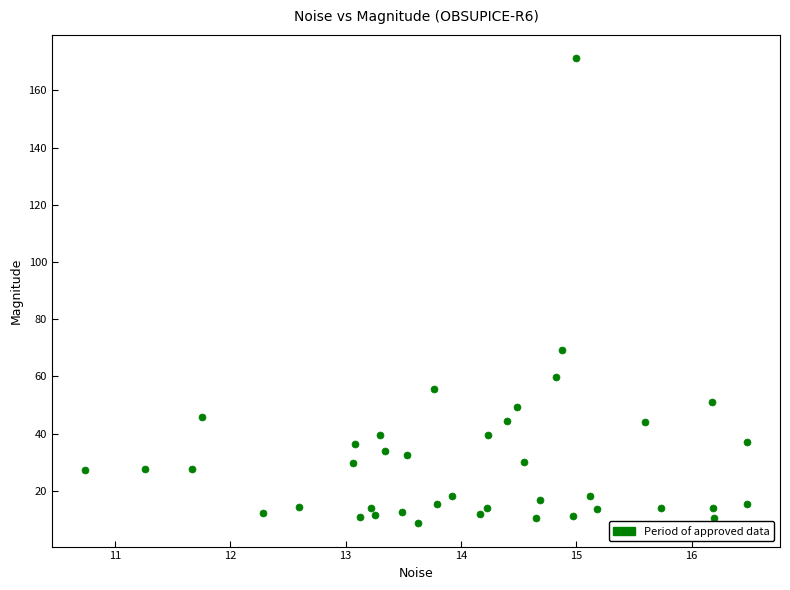

What Y value in the scatter plot is closest to 89?

69.1